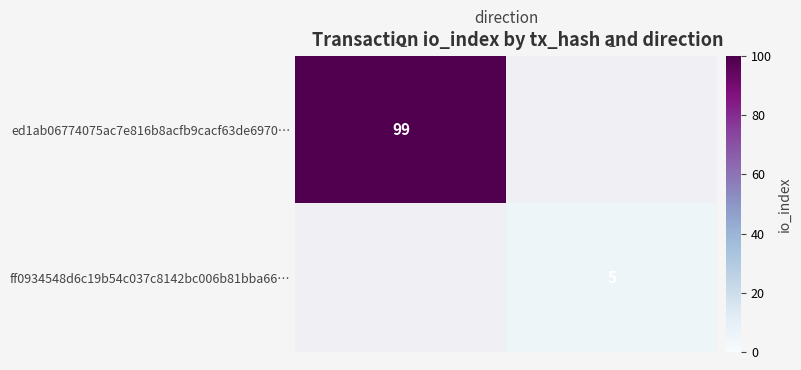

The ff0934548d6c19b54c037c8142bc006b81bba66… series shows 3 at 1. True or false?

False